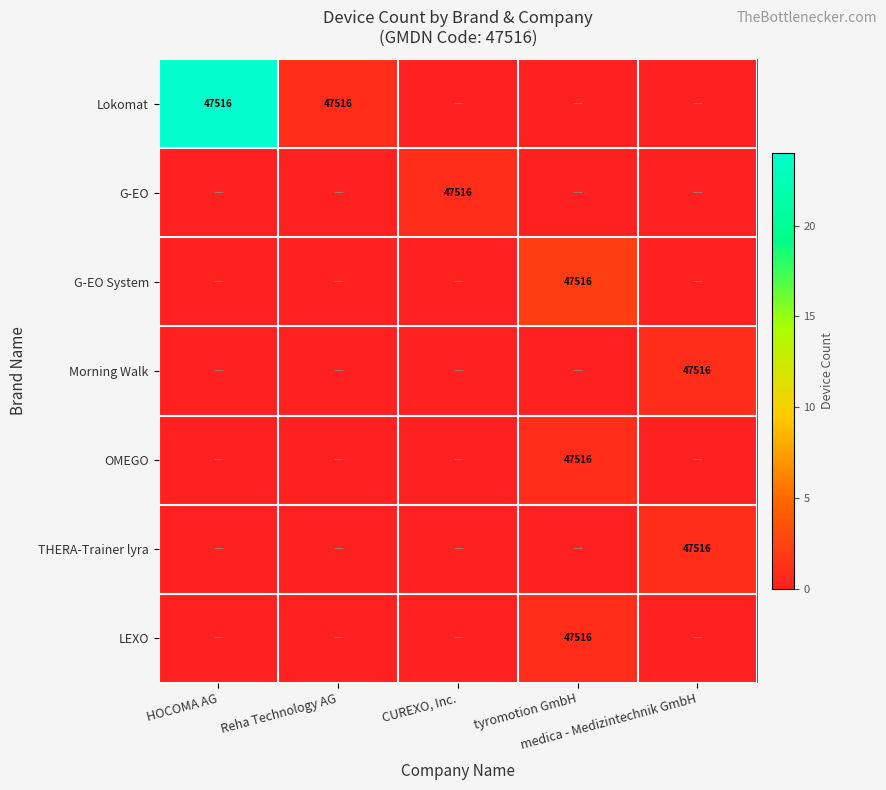

At which category does the chart reach its minimum across all series?

CUREXO, Inc.